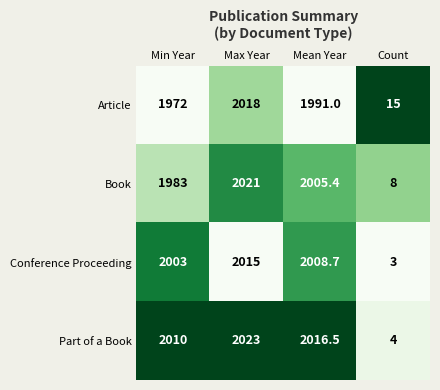

True or false: Conference Proceeding has a value of 2015.0 at Max Year.

True